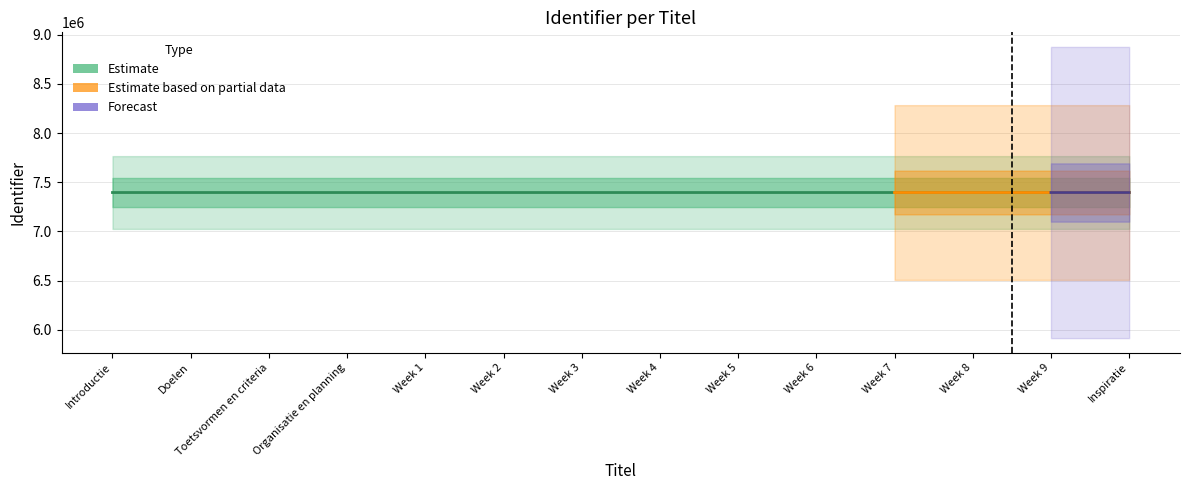

True or false: the data shows 2683375 at Week 9.

False